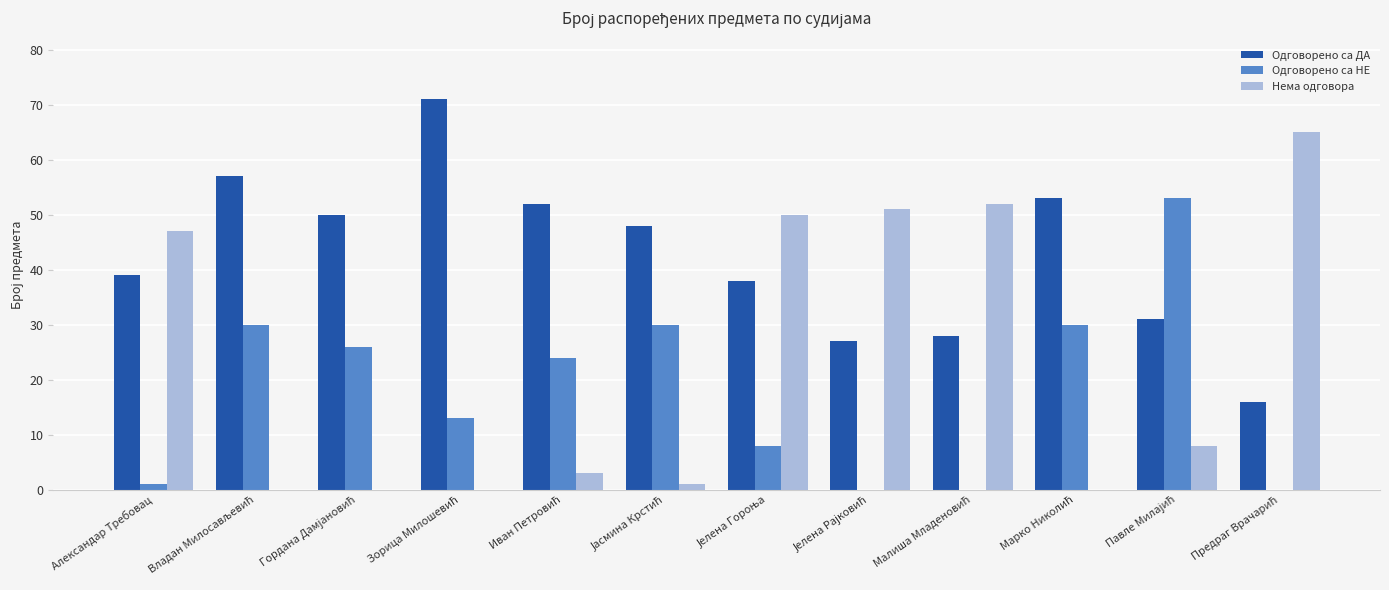

What is the greatest value displayed?

71